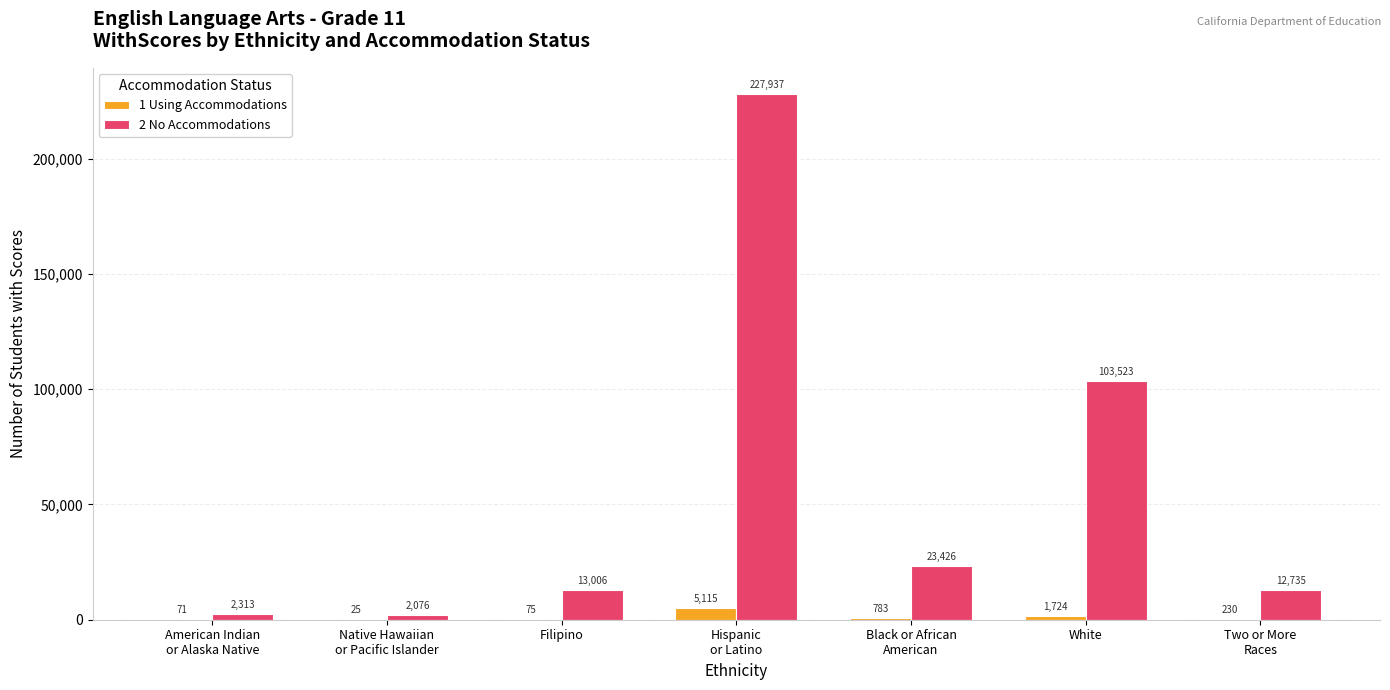

Reading right to left, what are all the values shown in this chart?

1 Using Accommodations: Two or More
Races=230	White=1724	Black or African
American=783	Hispanic
or Latino=5115	Filipino=75	Native Hawaiian
or Pacific Islander=25	American Indian
or Alaska Native=71
2 No Accommodations: Two or More
Races=12735	White=103523	Black or African
American=23426	Hispanic
or Latino=227937	Filipino=13006	Native Hawaiian
or Pacific Islander=2076	American Indian
or Alaska Native=2313